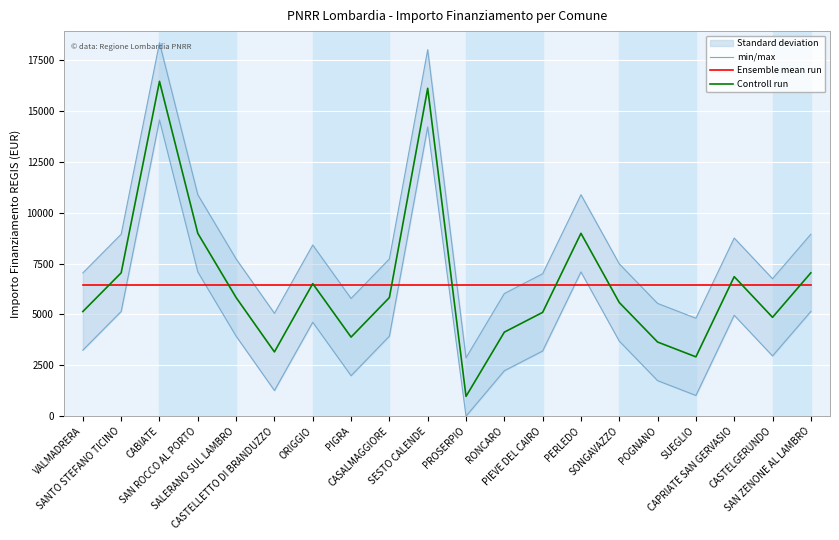

In Controll run, how many points are lower than both neighbors (excluding endpoints)?

5